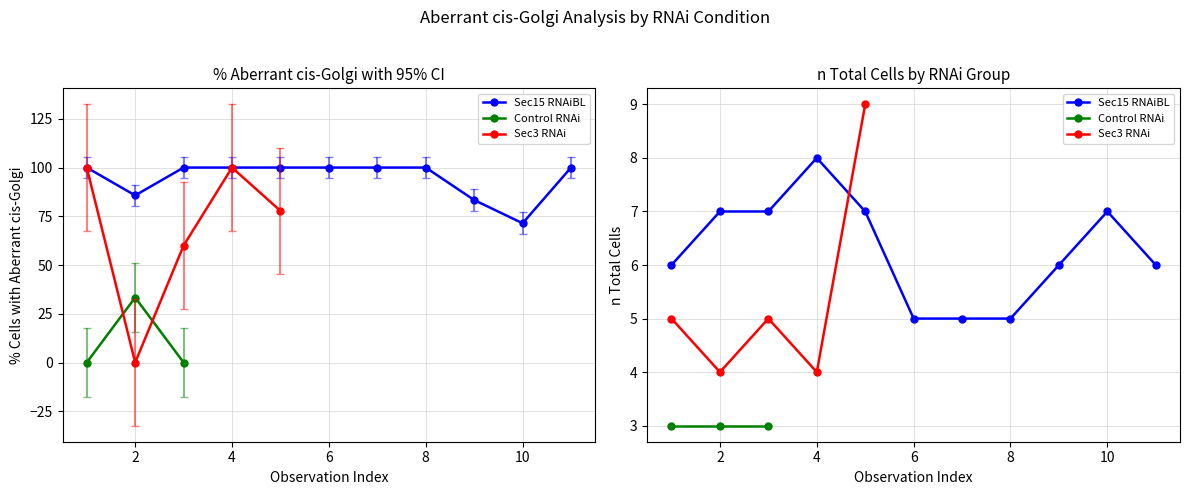

How many intersections are there between n total Cells and % aberrant cis-Golgi?

6